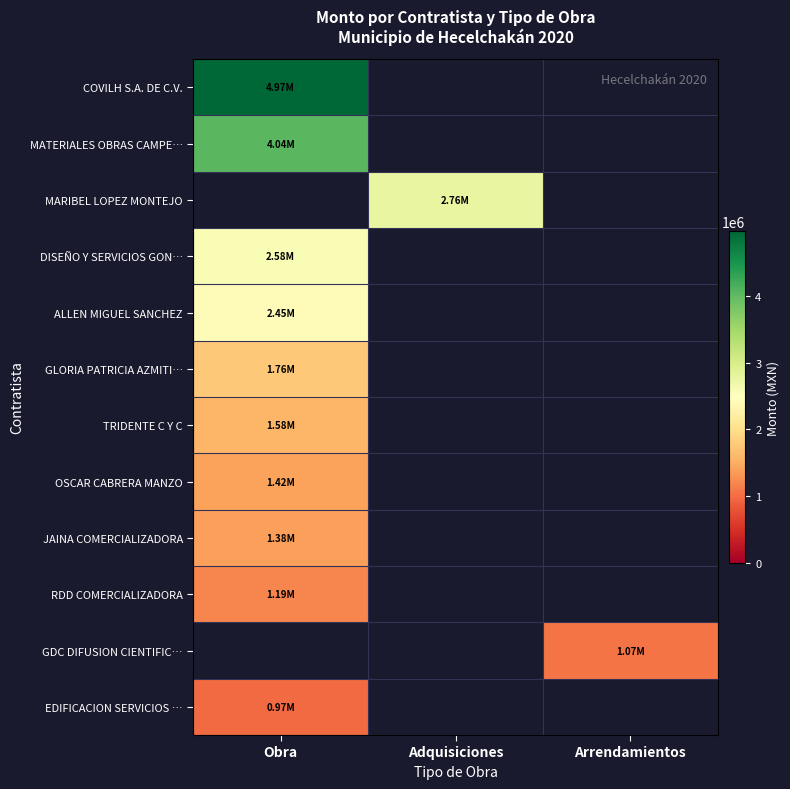

Count the number of categories in the chart.

3